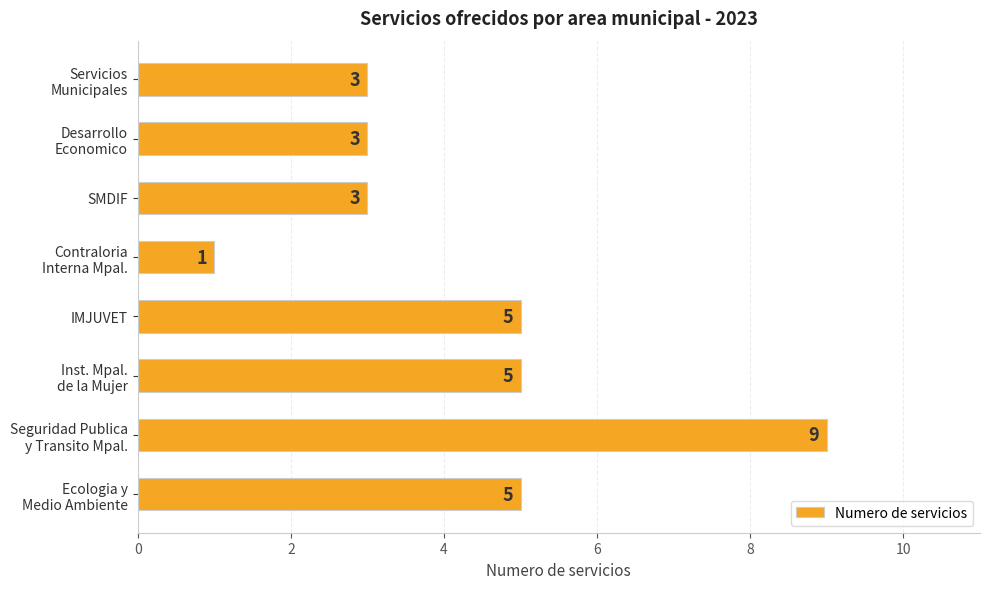

What is the maximum value shown in the chart?

9